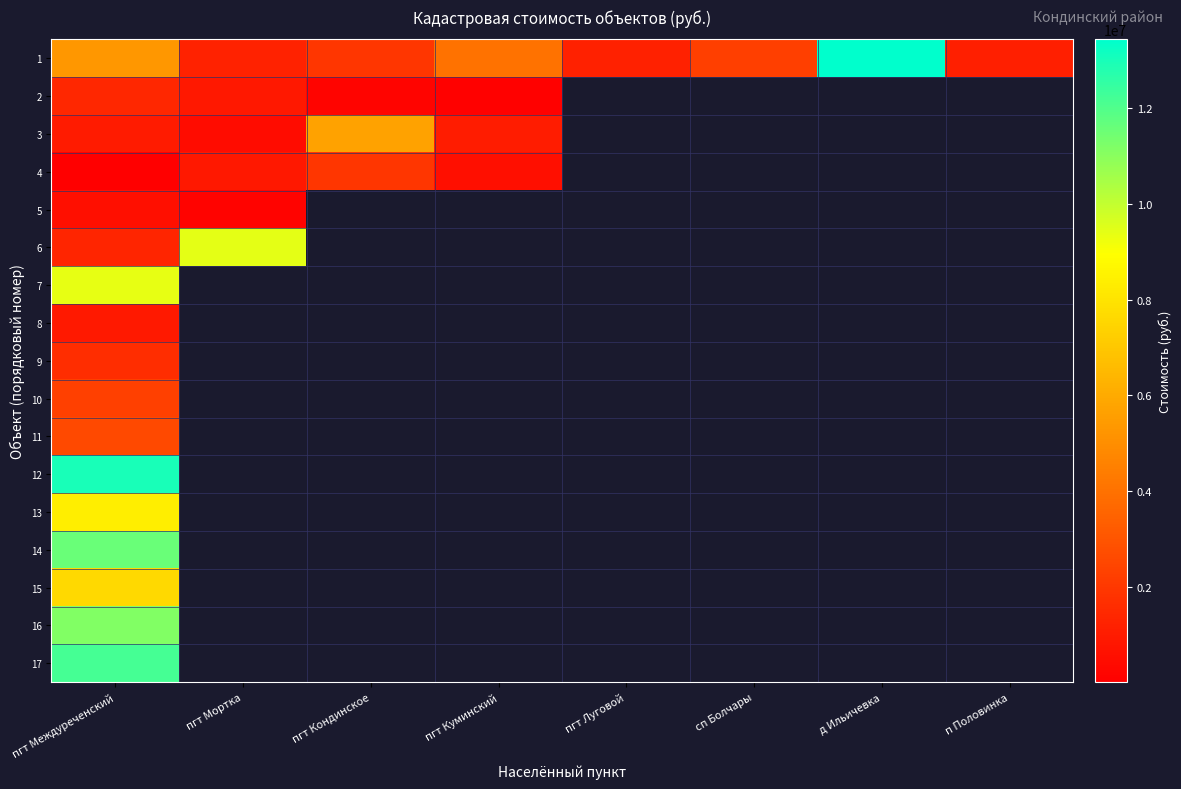

At which label does 17 reach its minimum?

пгт Междуреченский